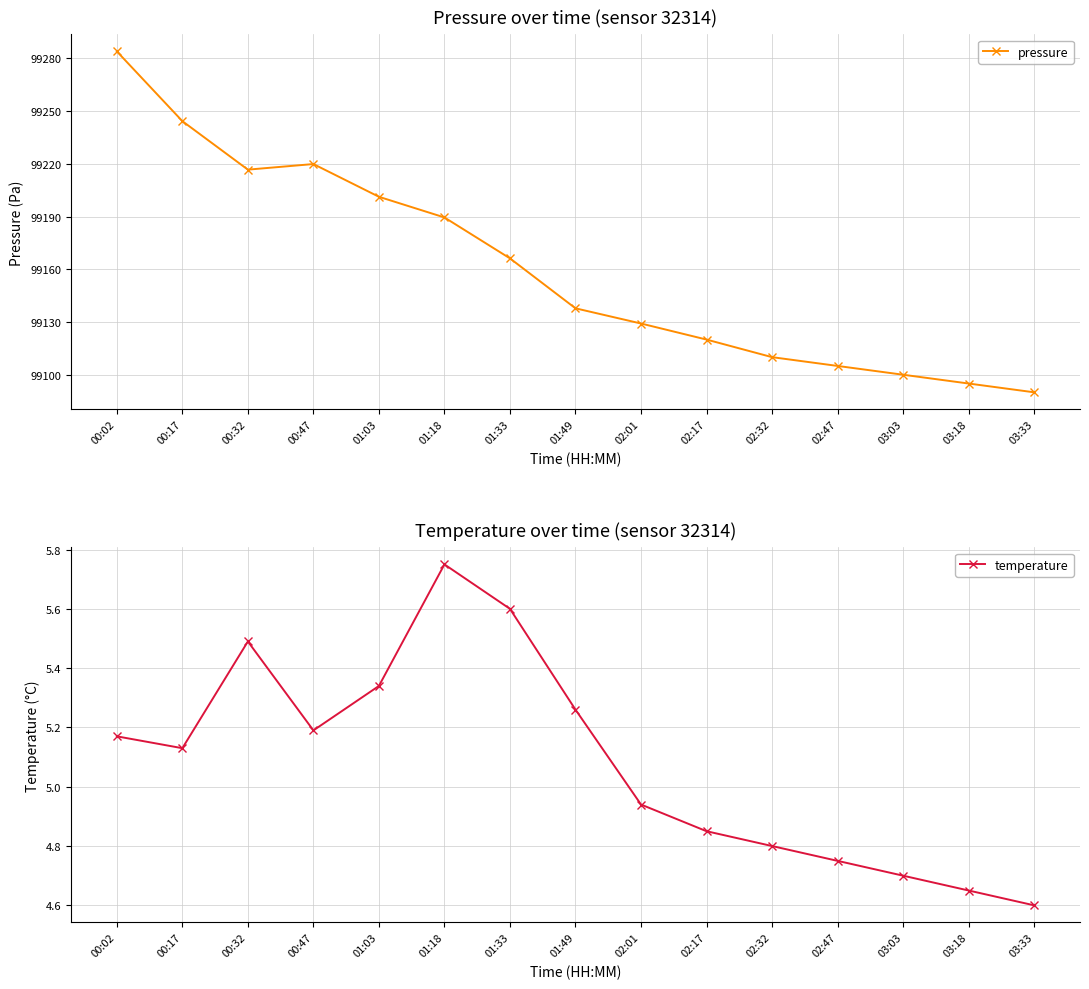

At which label is temperature closest to 5?

02:01